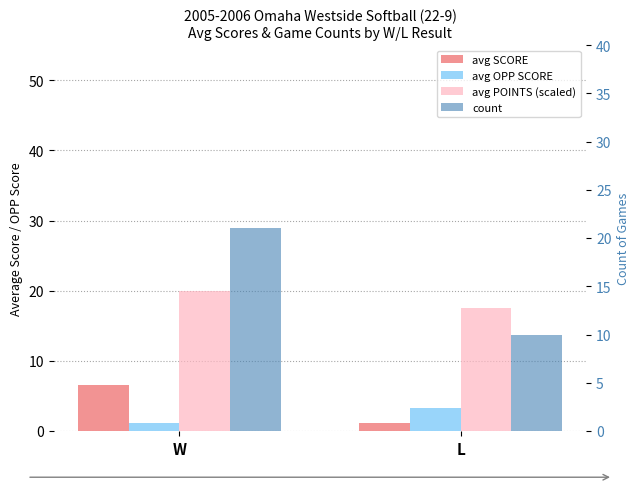

What is the maximum value shown in the chart?

21.0